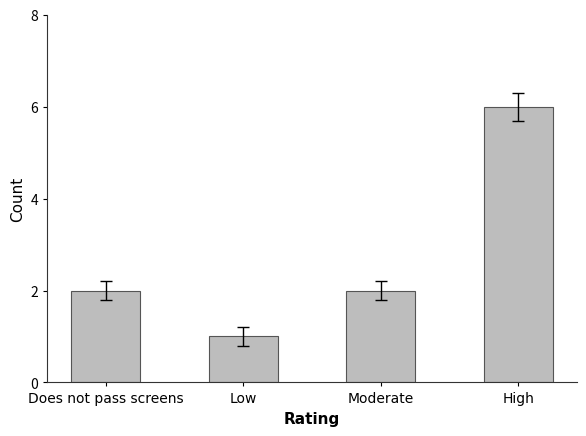

What is the change in value from Low to Moderate?

+1